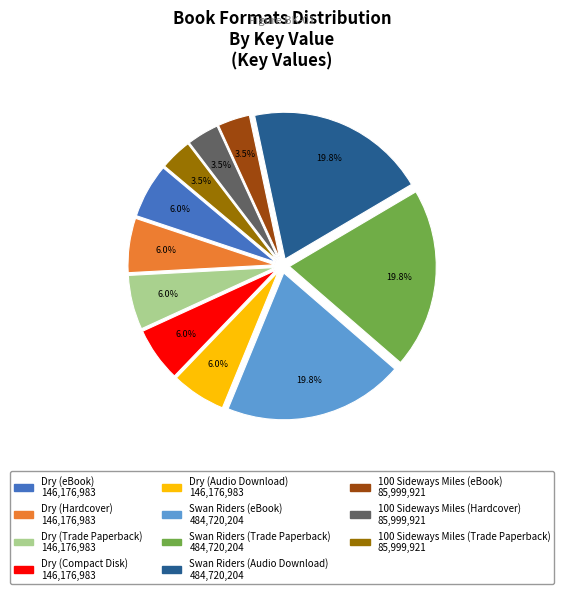

Does Swan Riders (eBook) account for over 50% of the chart?

No